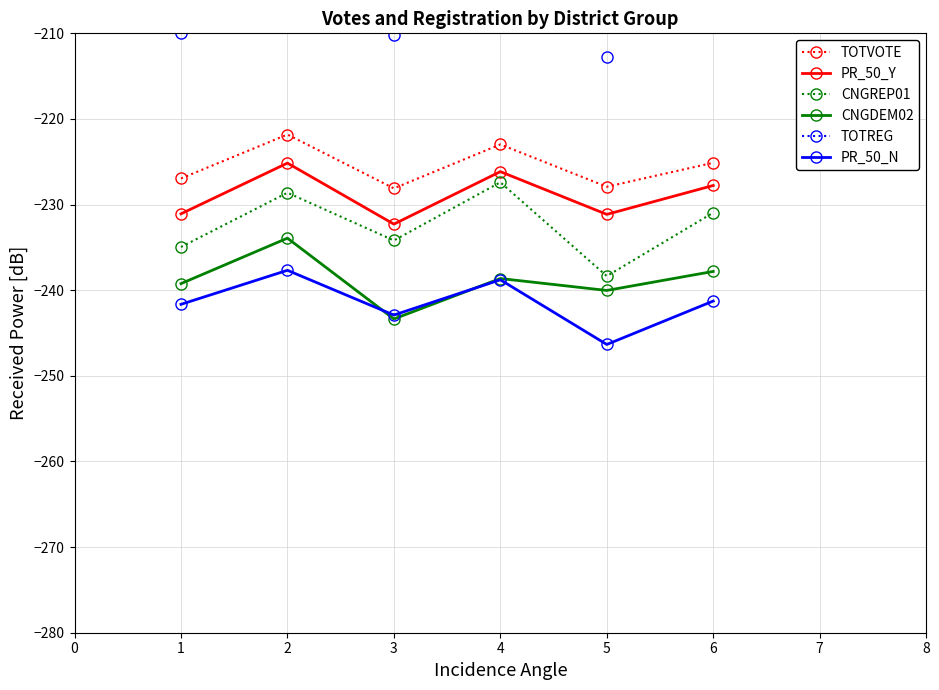

List the labels in order of CNGDEM02 value, largest first.

2, 6, 4, 1, 5, 3